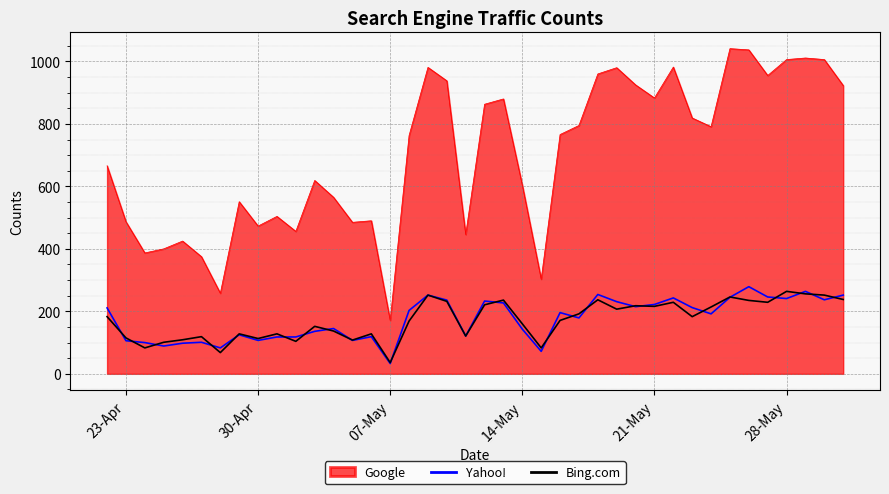

At how many categories does at least one series exceed 186?

39